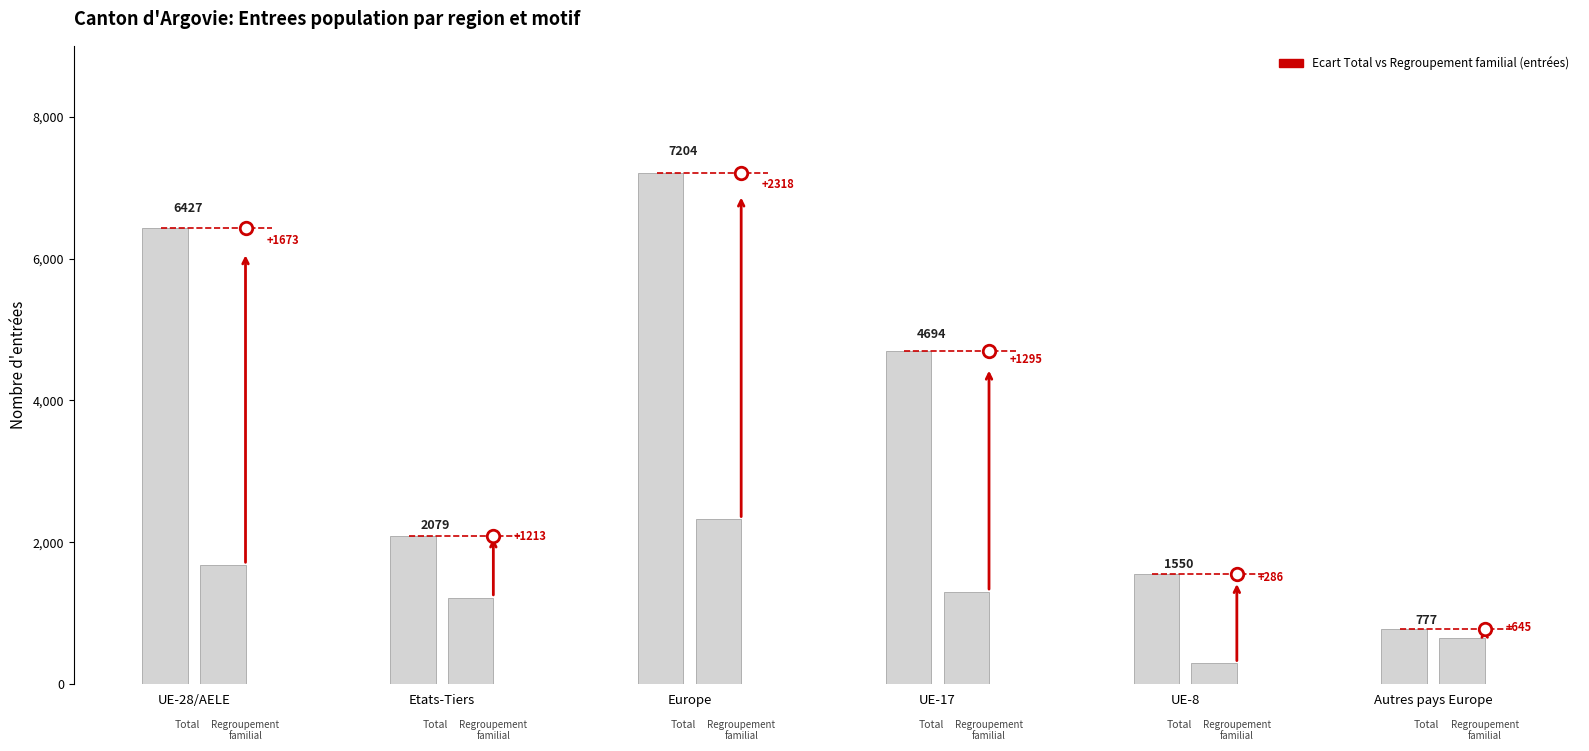

What is the maximum value shown in the chart?

7204